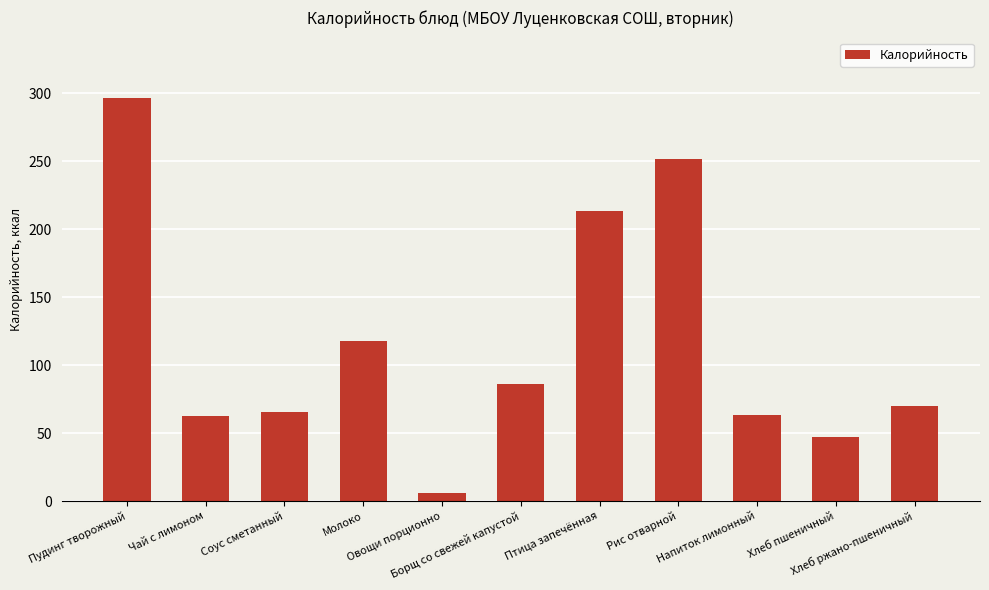

What is the average value?

116.3